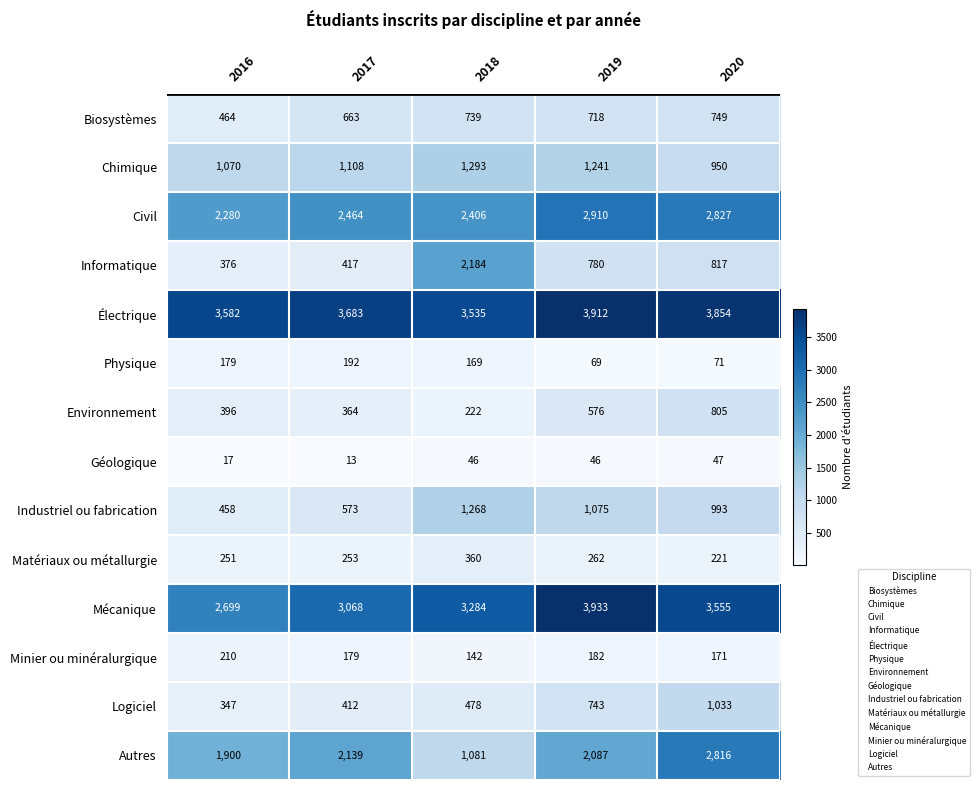

What is the approximate value of Mécanique at 2019, to the nearest 50?

3950